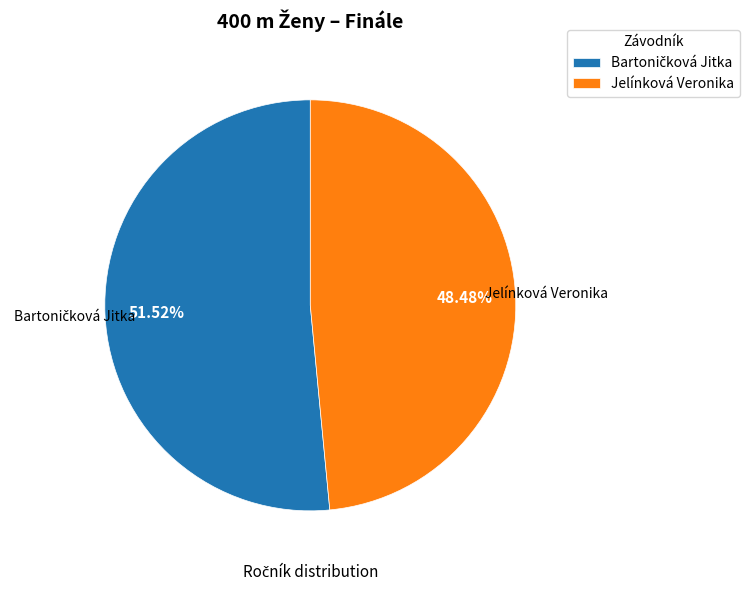

Which category has the smallest portion of the pie?

Jelínková Veronika